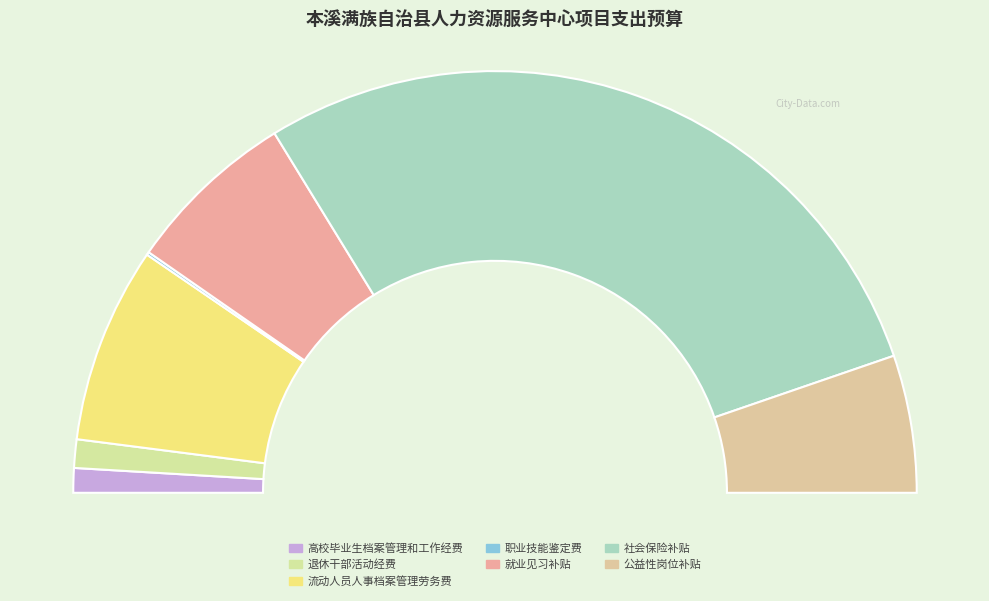

To the nearest percent, what portion does 高校毕业生档案管理和工作经费 represent?

2%